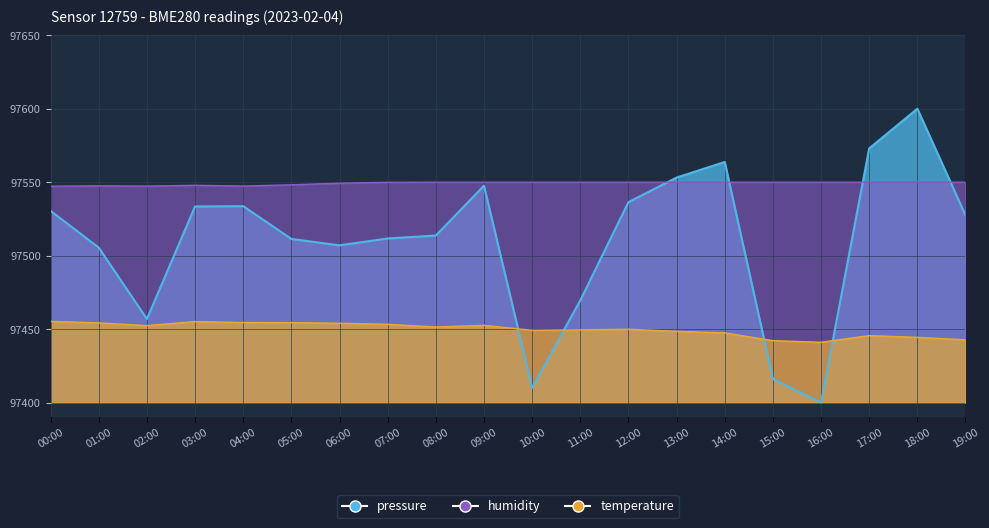

What is the greatest value displayed?

97600.0